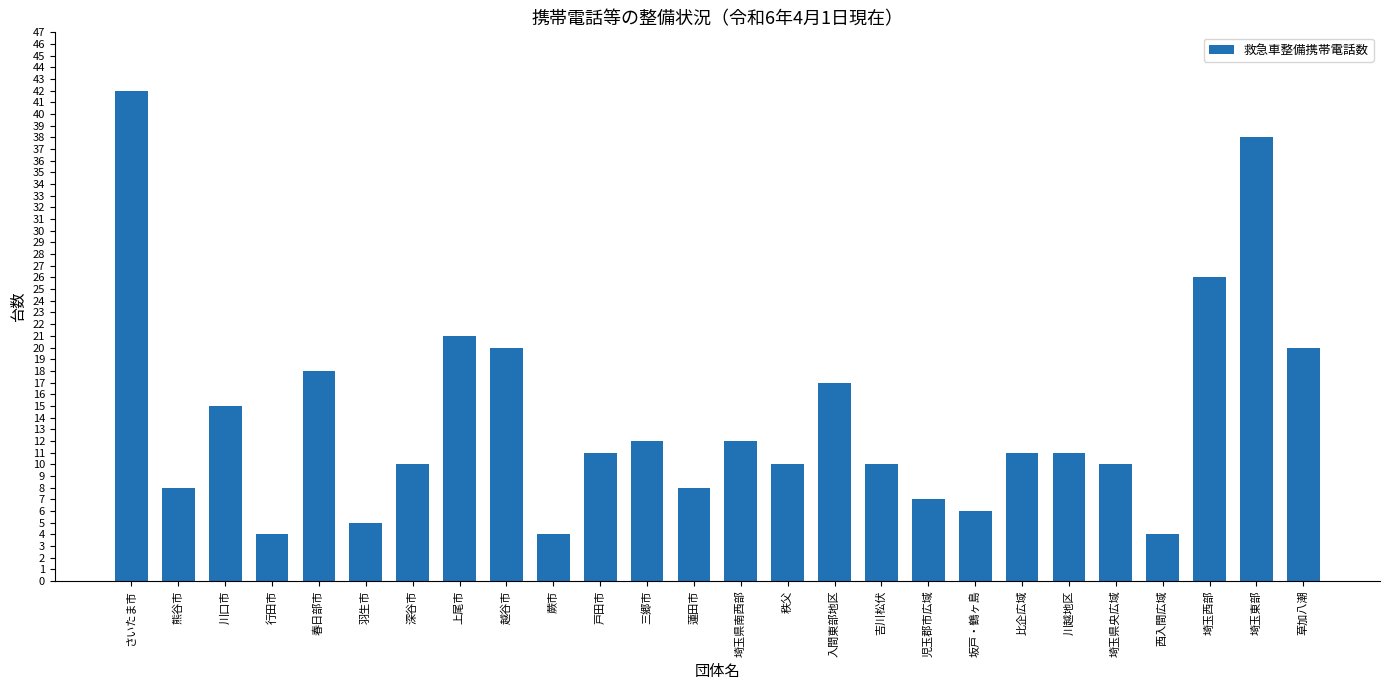

What is the label of the 23rd bar from the right?

行田市